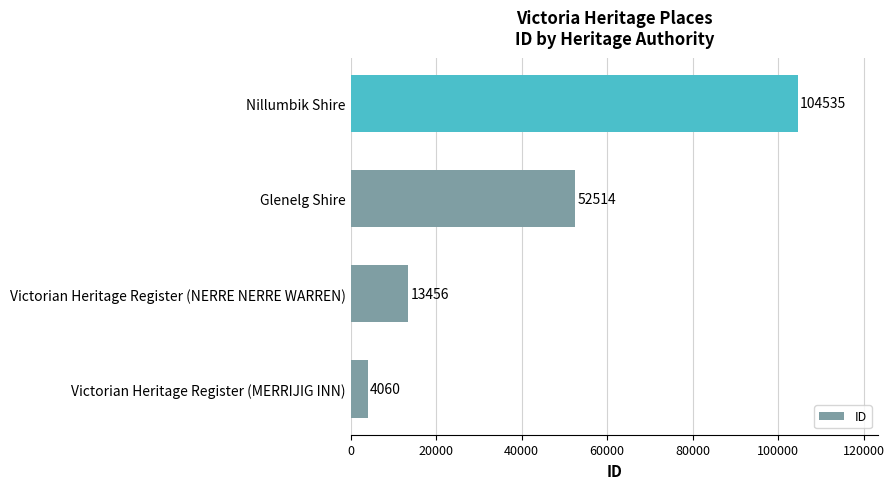

The value at Victorian Heritage Register (NERRE NERRE WARREN) is 7297. True or false?

False